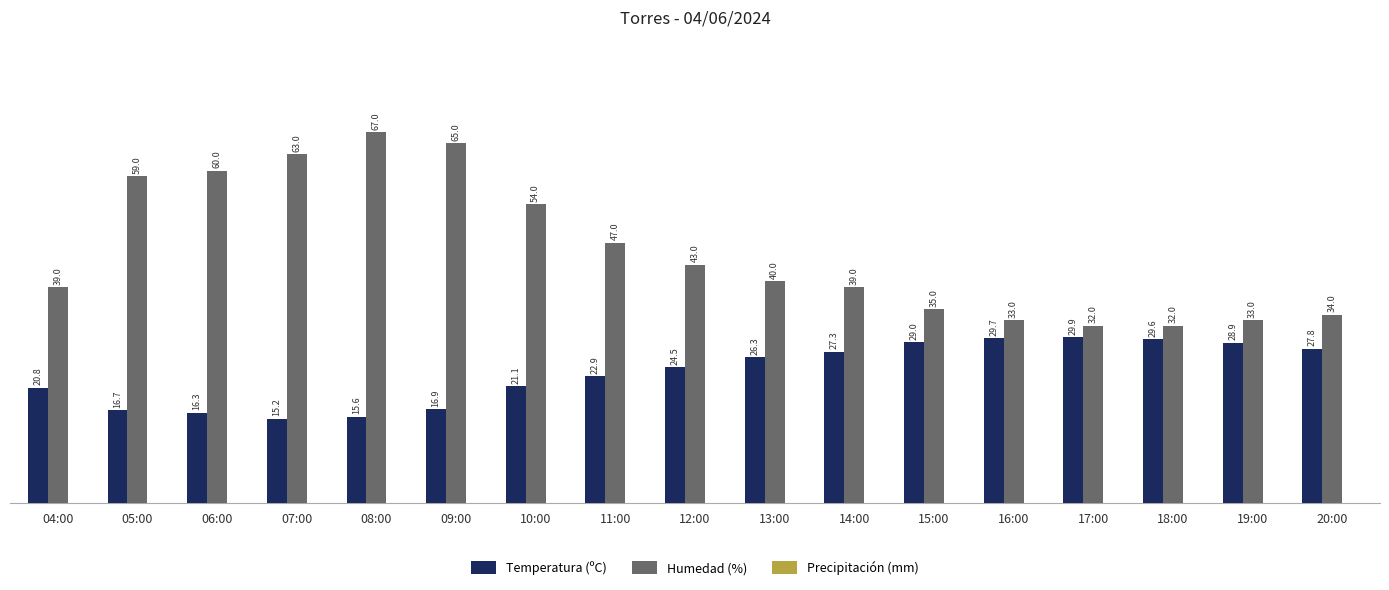

How many bars are there in total?

34